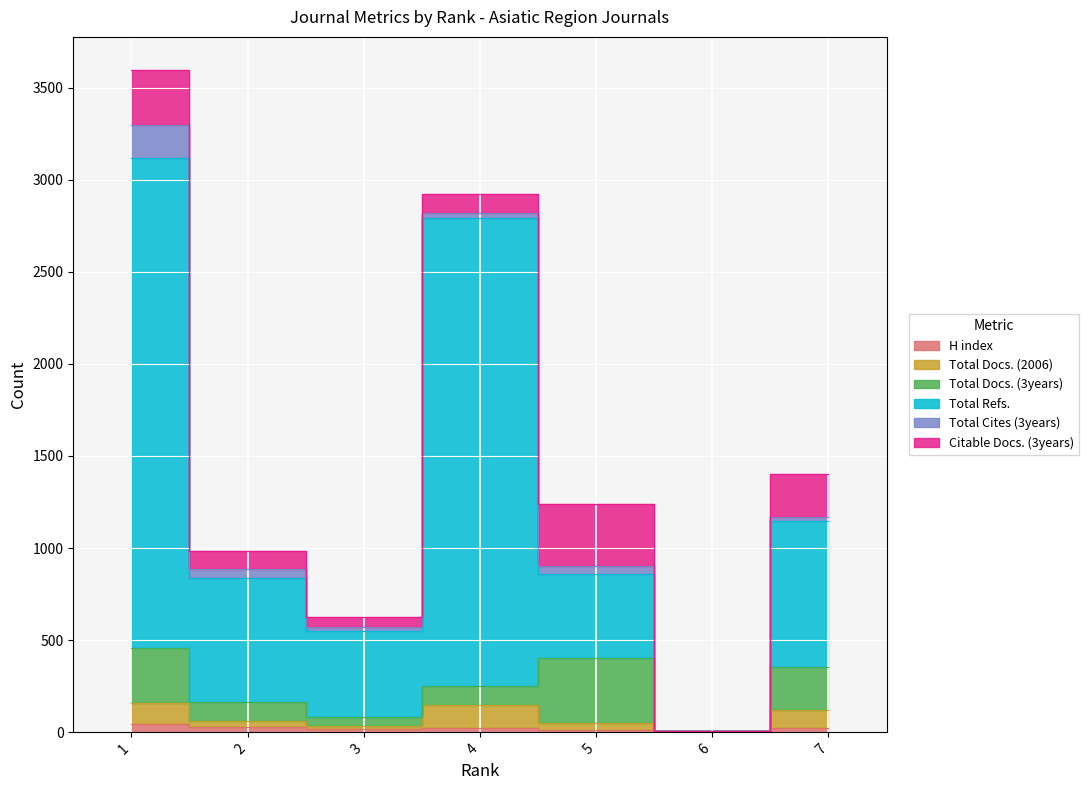

At which label does Total Docs. (2006) first exceed 60?

1